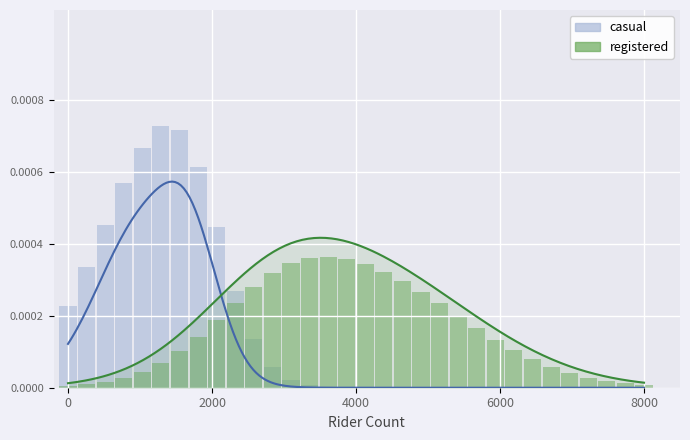

What are all the series names shown in the legend?

casual, registered